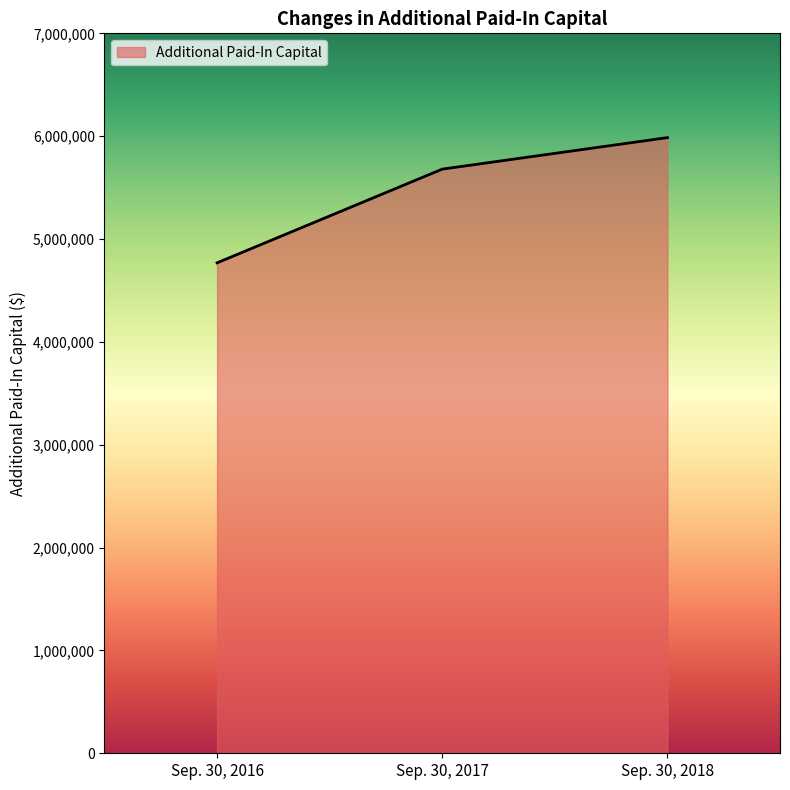

What is the minimum value shown in the chart?

4768596